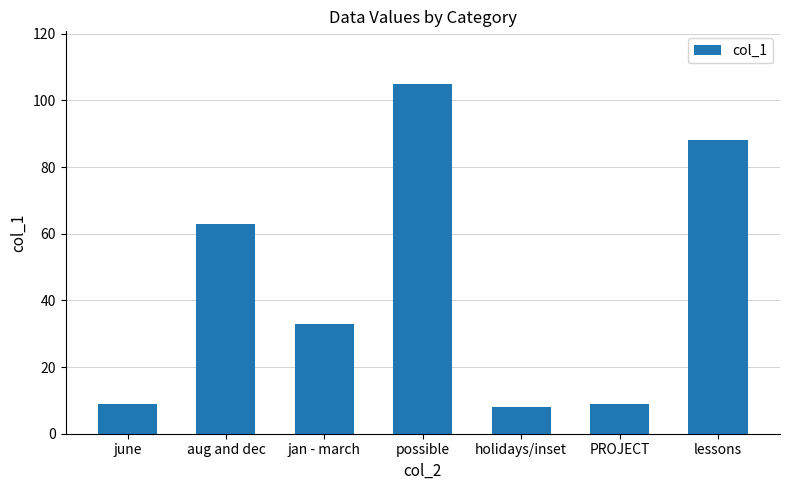

Between jan - march and PROJECT, which is larger?

jan - march